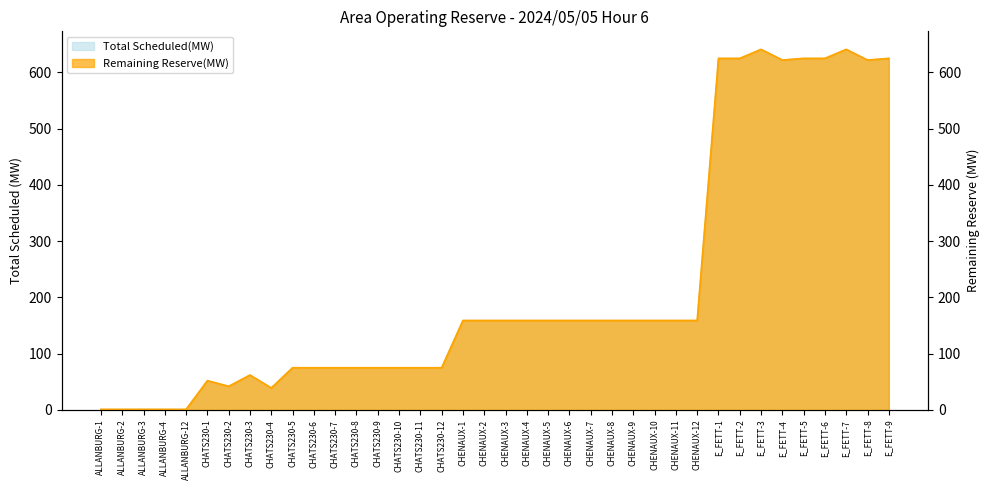

At which category does the chart reach its peak across all series?

E_FETT-3